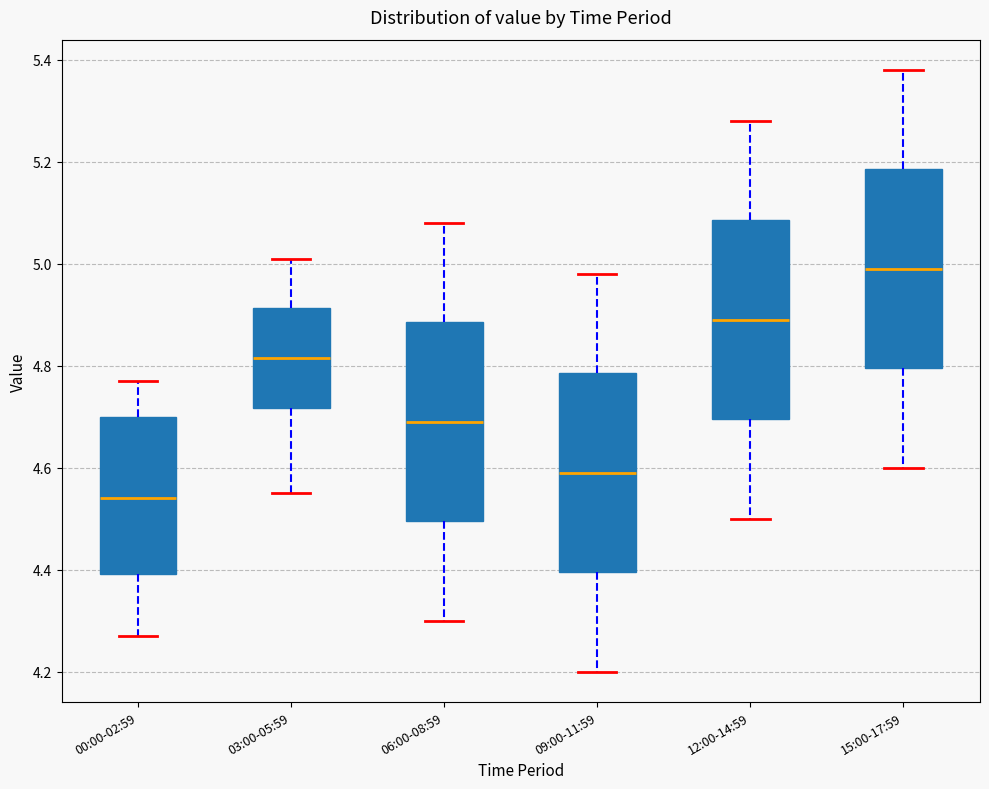

Reading left to right, transcribe this box plot: for each box, give where its median line is, the range the box spans, and where its two whiskers end, as read against the y-axis. The values are not printed on the chart, so give them approximately, as read against the axis.

00:00-02:59: median 4.54, box 4.40 to 4.70, whiskers 4.28 to 4.78
03:00-05:59: median 4.82, box 4.72 to 4.92, whiskers 4.56 to 5.02
06:00-08:59: median 4.70, box 4.50 to 4.88, whiskers 4.30 to 5.08
09:00-11:59: median 4.60, box 4.40 to 4.78, whiskers 4.20 to 4.98
12:00-14:59: median 4.90, box 4.70 to 5.08, whiskers 4.50 to 5.28
15:00-17:59: median 5.00, box 4.80 to 5.18, whiskers 4.60 to 5.38